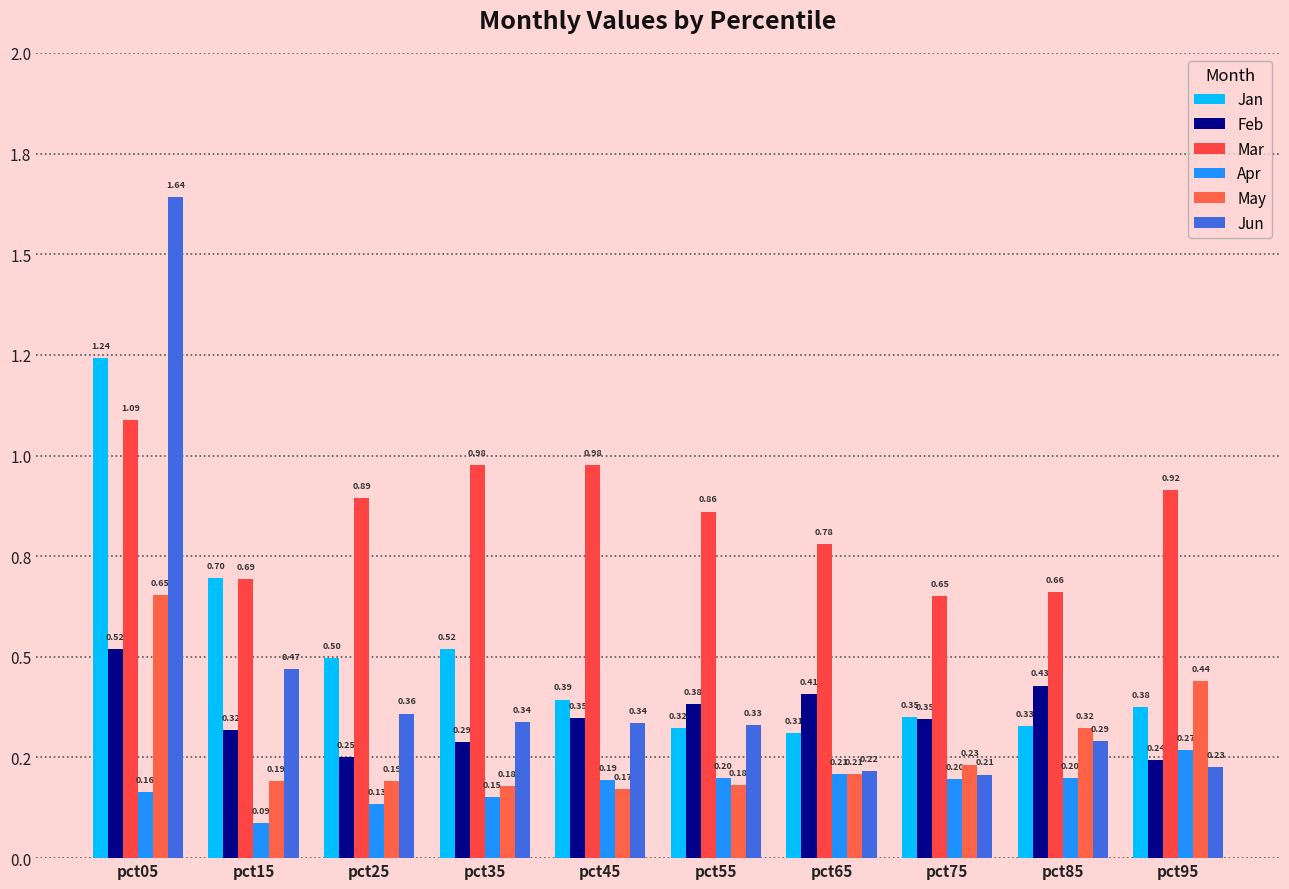

What is the total value across all series at pct15?

2.5